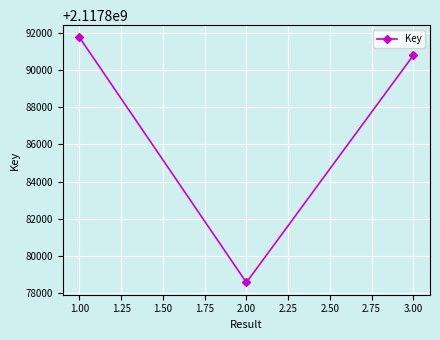

What is the ratio of the value at 2.00 to the value at 1.00?

1.0